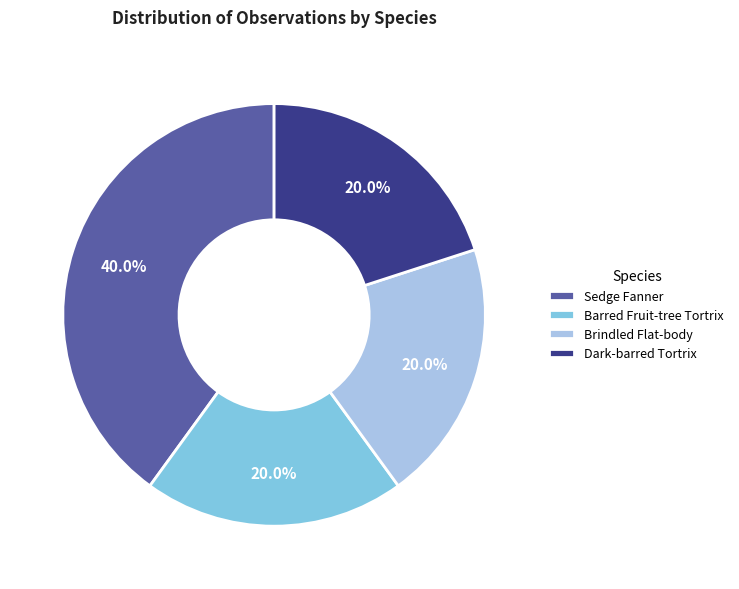

Which has a higher value, Sedge Fanner or Barred Fruit-tree Tortrix?

Sedge Fanner